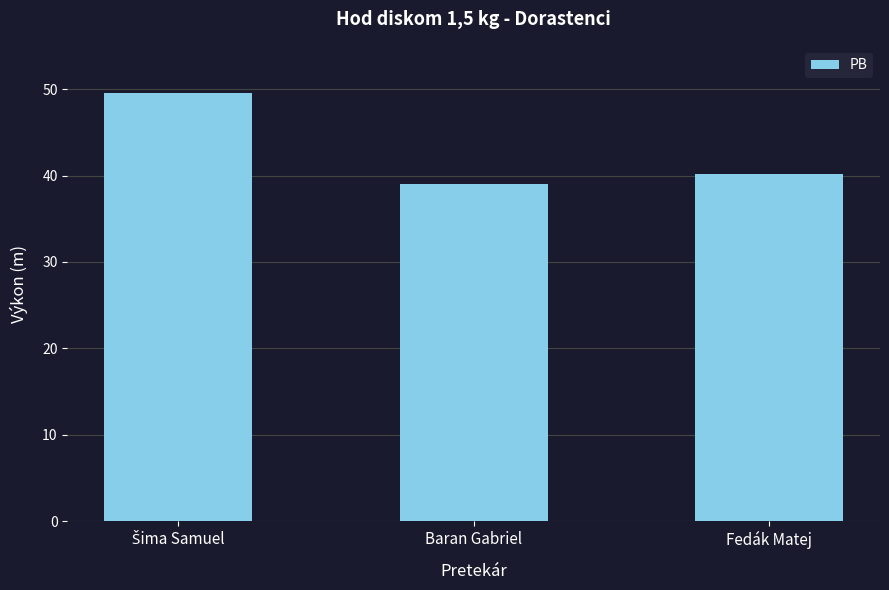

Reading right to left, transcribe all the data shown in this chart.

40.2	39.0	49.5